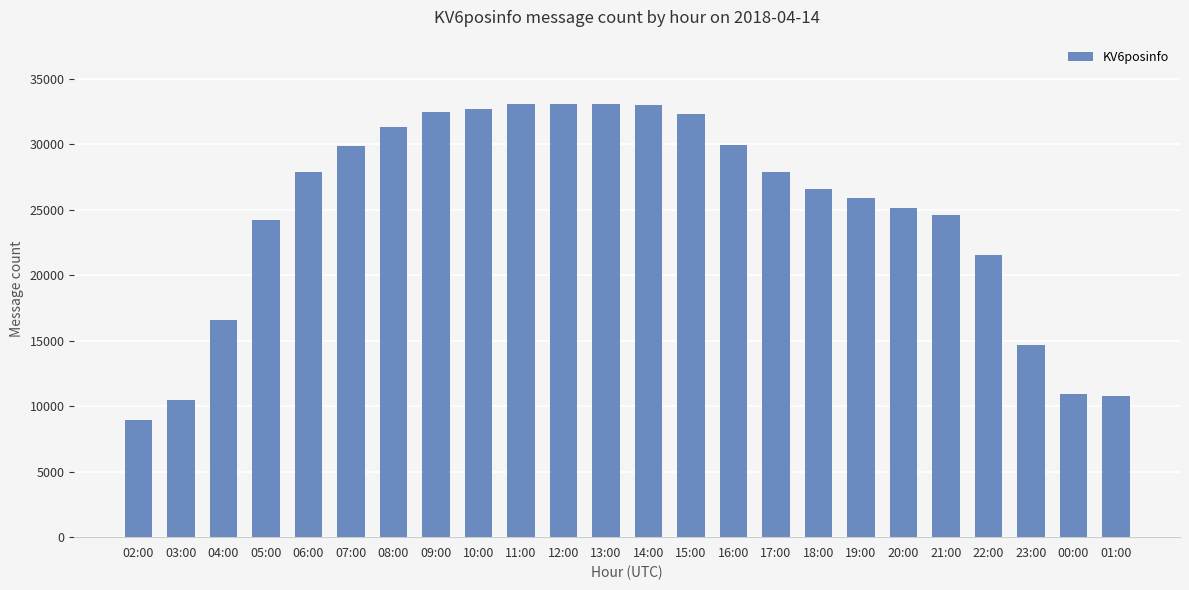

What is the smallest value displayed?

8924